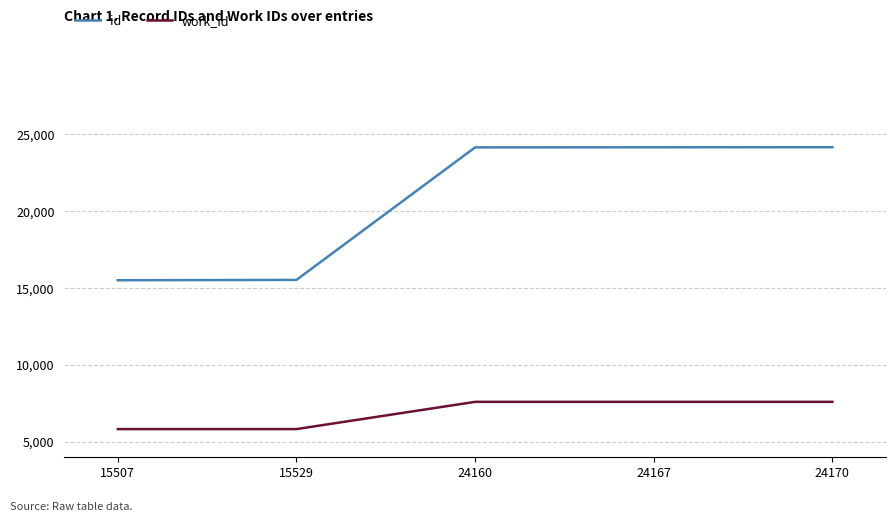

Which series has the largest total across all categories?

id